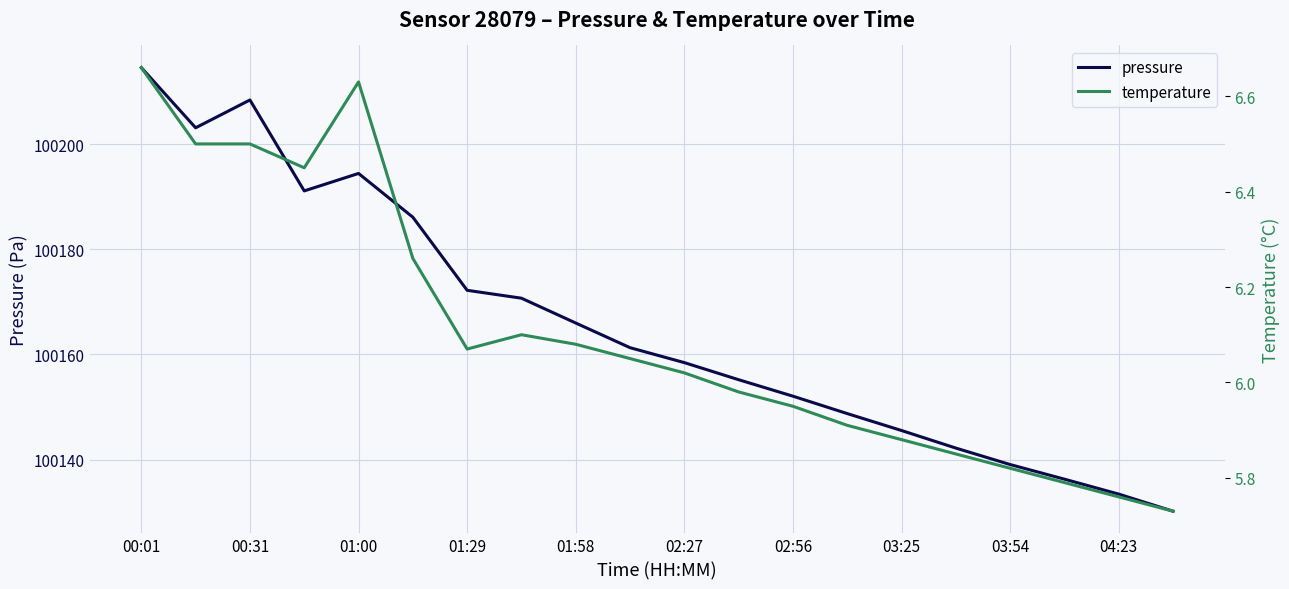

At which category is the sum across all series the highest?

00:01